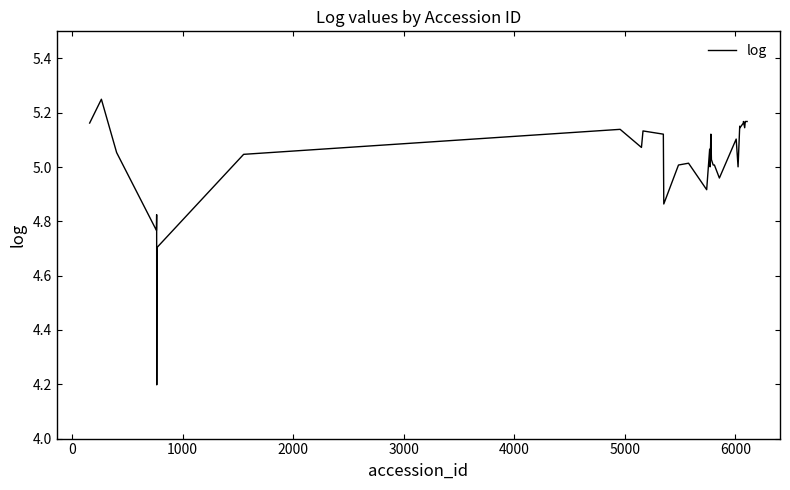

What is the difference between the maximum and second lowest values?

0.6